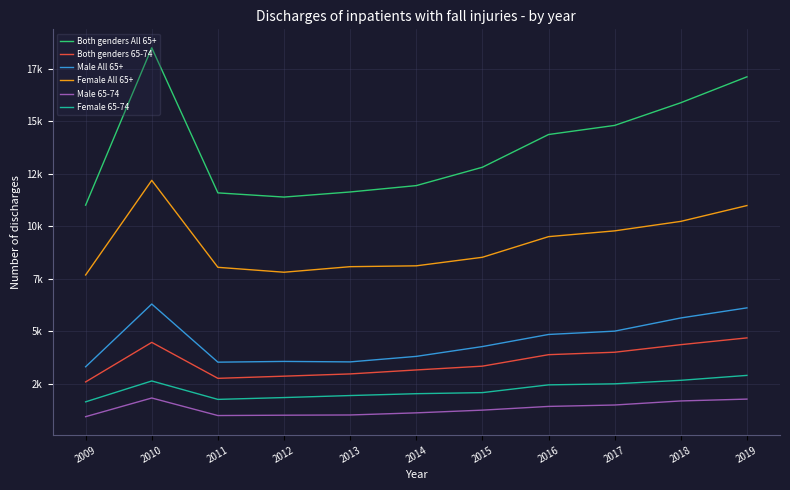

What is the difference between the Female All 65+ values at 2011 and 2019?

2936